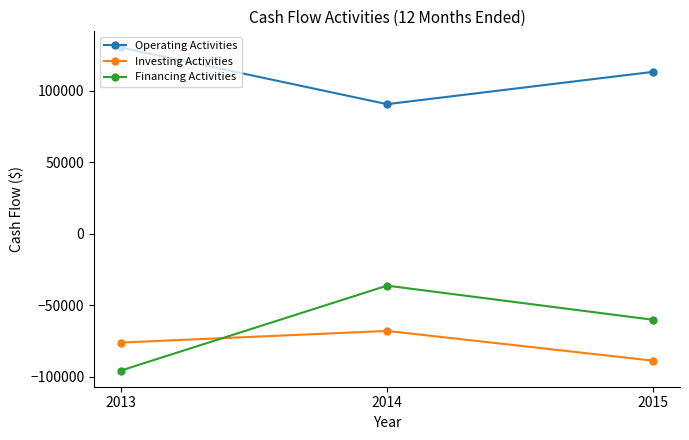

Rank the categories by Operating Activities value from lowest to highest.

2014, 2015, 2013